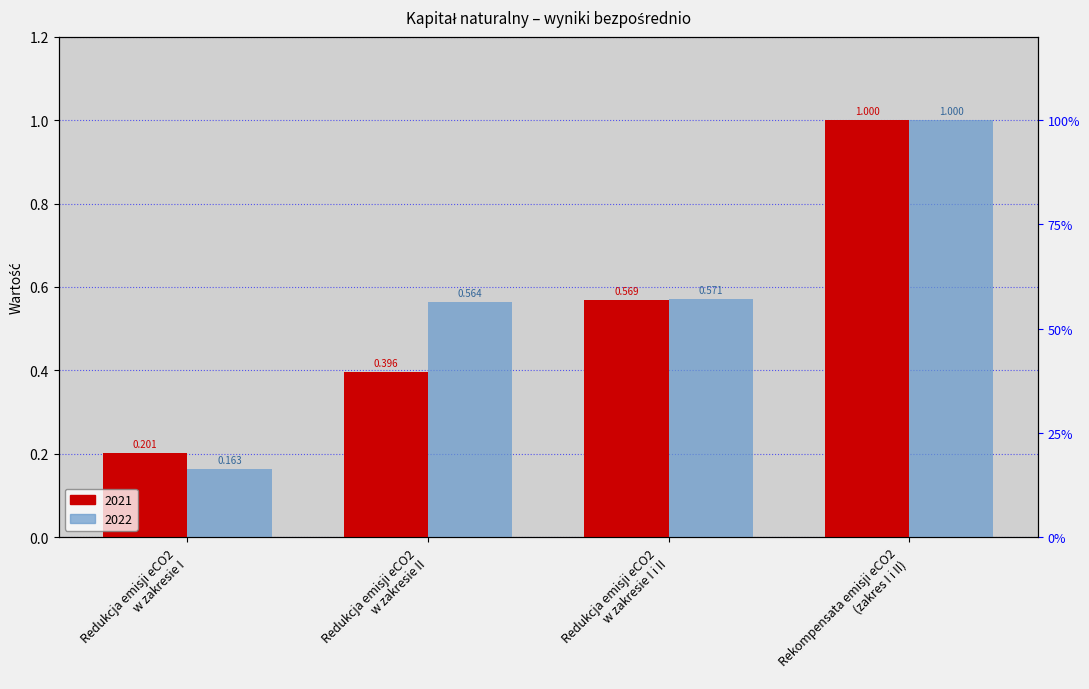

At which category does the chart reach its minimum across all series?

Redukcja emisji eCO2
w zakresie I